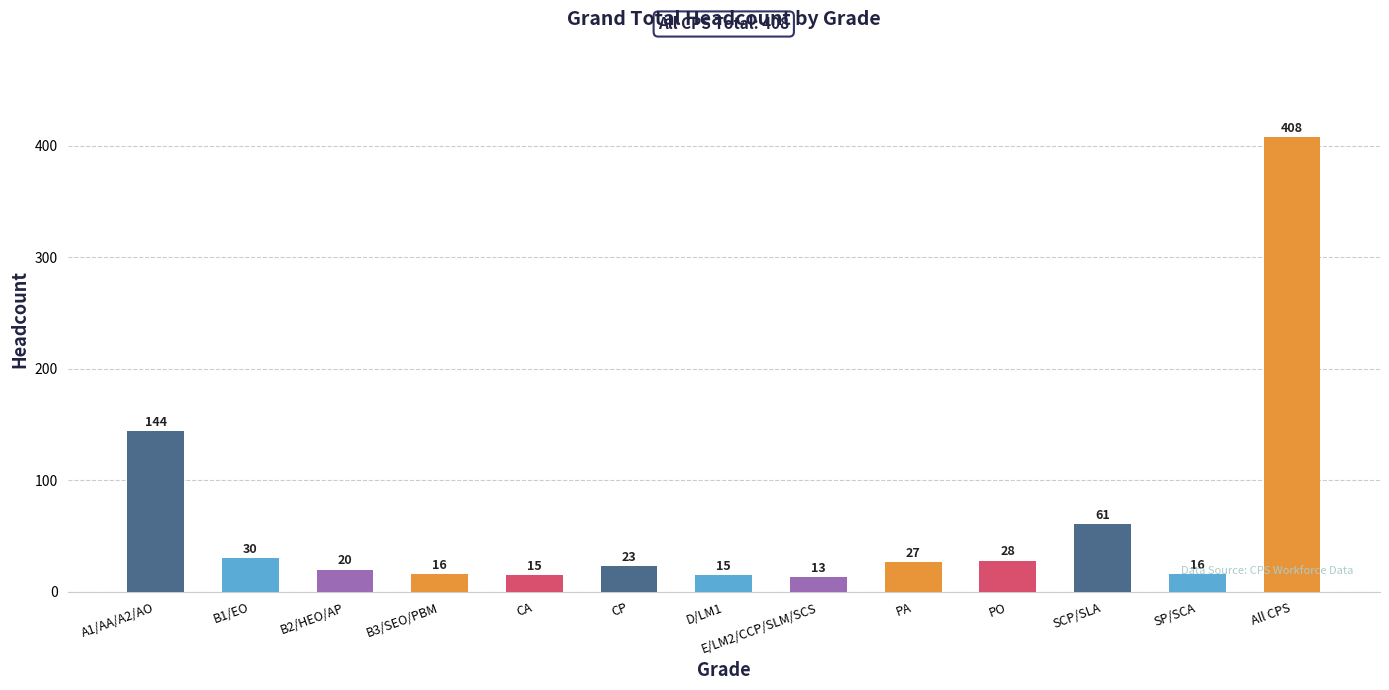

What is the ratio of the value at B1/EO to the value at CP?

1.3